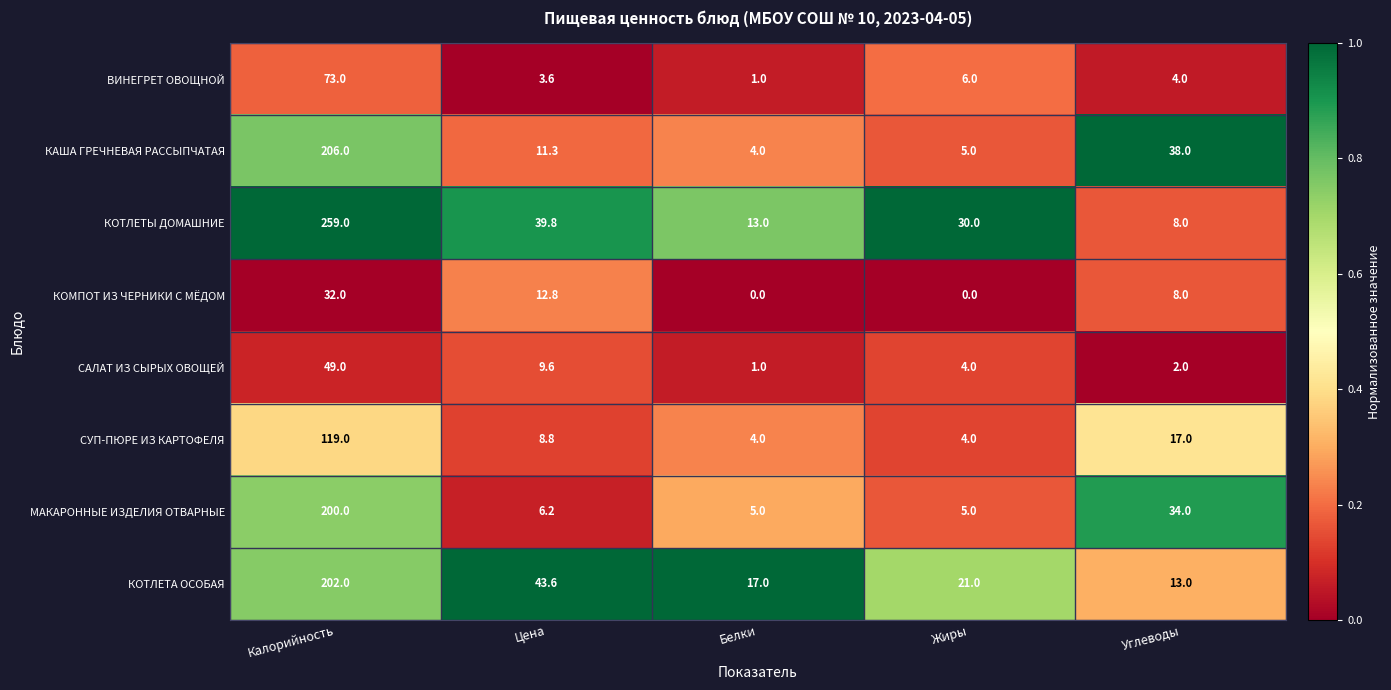

Which series has the largest range (max minus min)?

КОТЛЕТЫ ДОМАШНИЕ